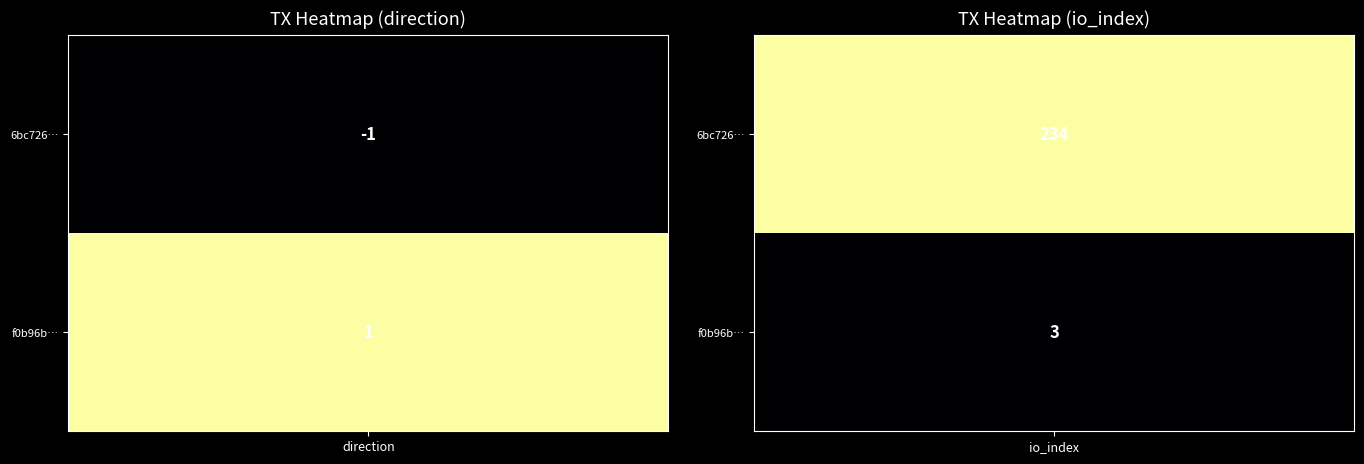

The value of 6bc7265650e0eb6b5e0ae27b01ddb0b83f7fcf8 at 1 is 332. True or false?

False